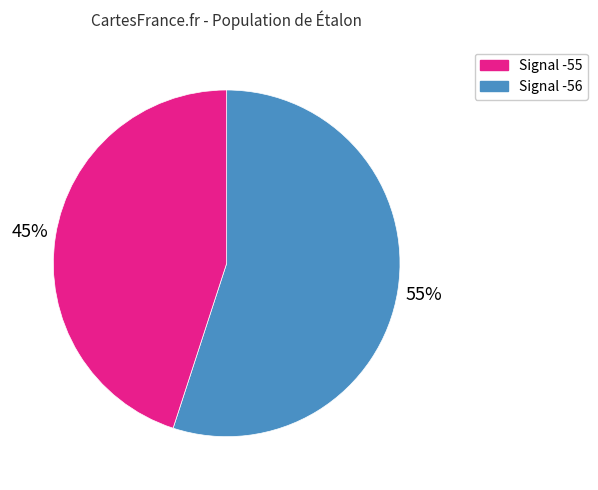

To the nearest percent, what is the difference between the largest and smallest slice percentages?

10%